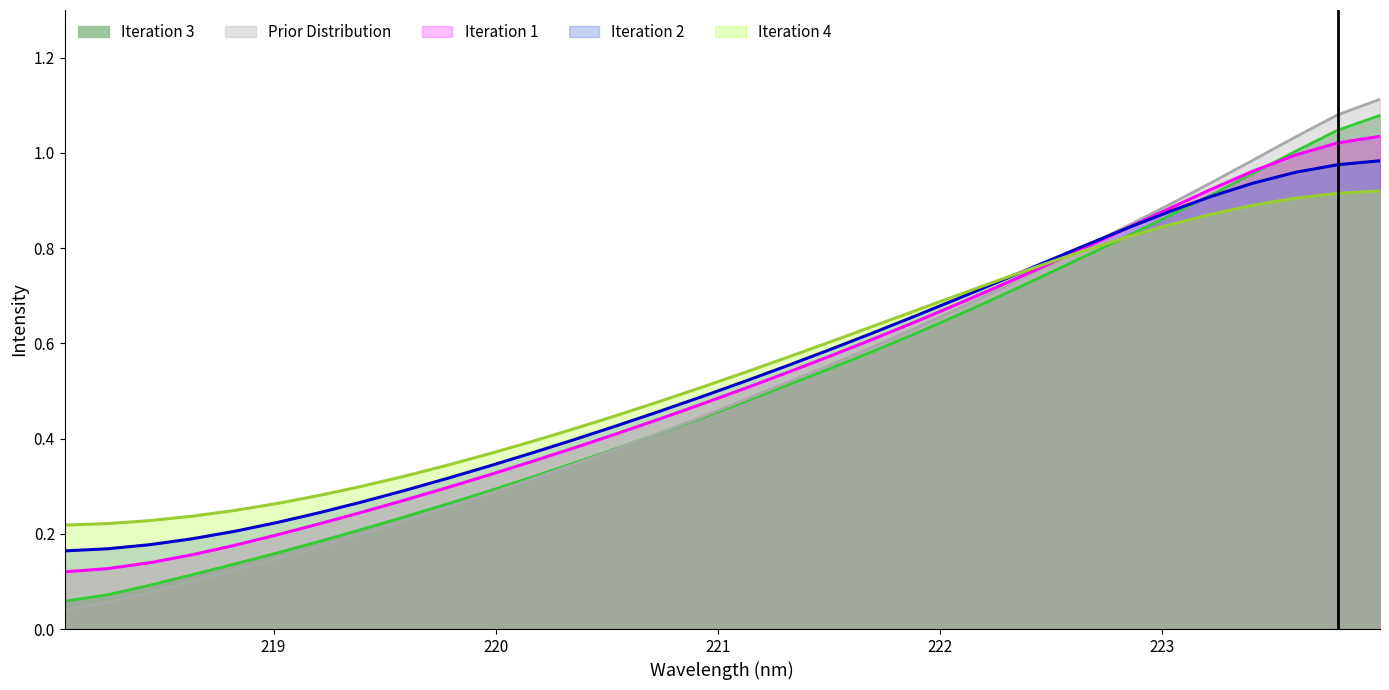

How many categories are shown in the chart?

32